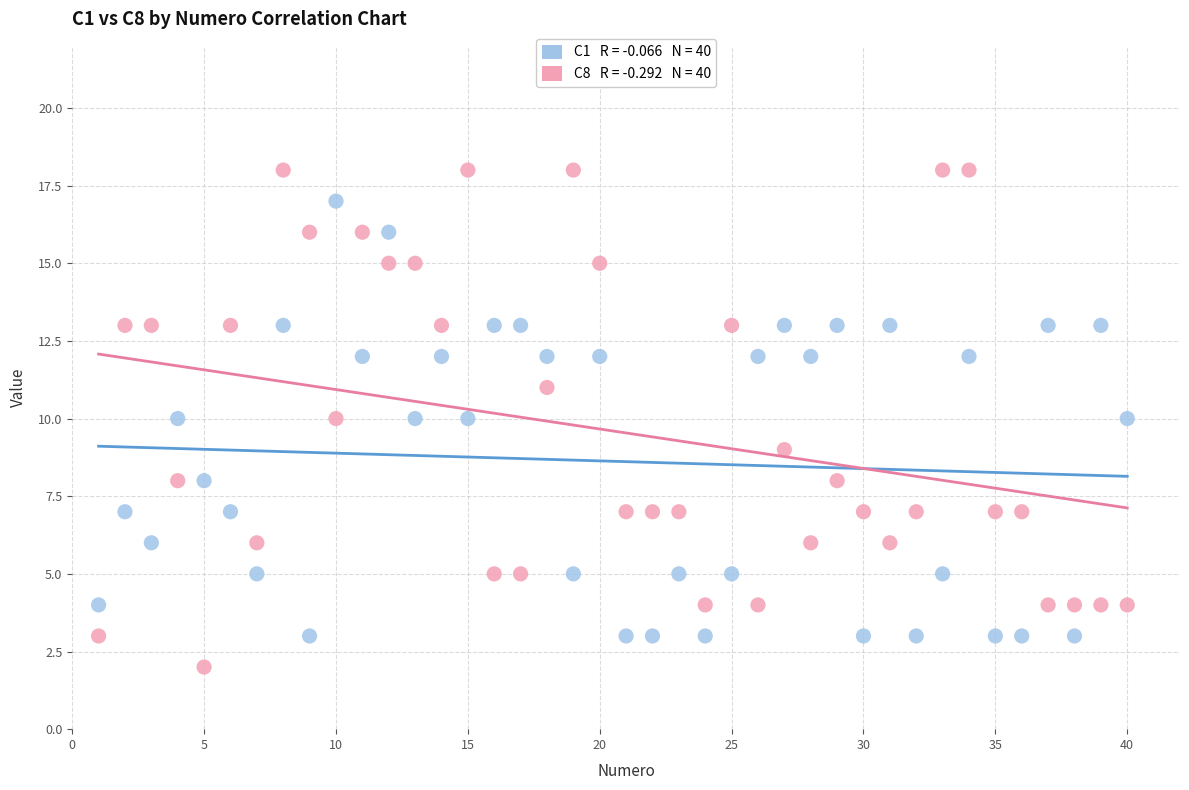

Across all data points, what is the range of Y values (max minus min)?

16